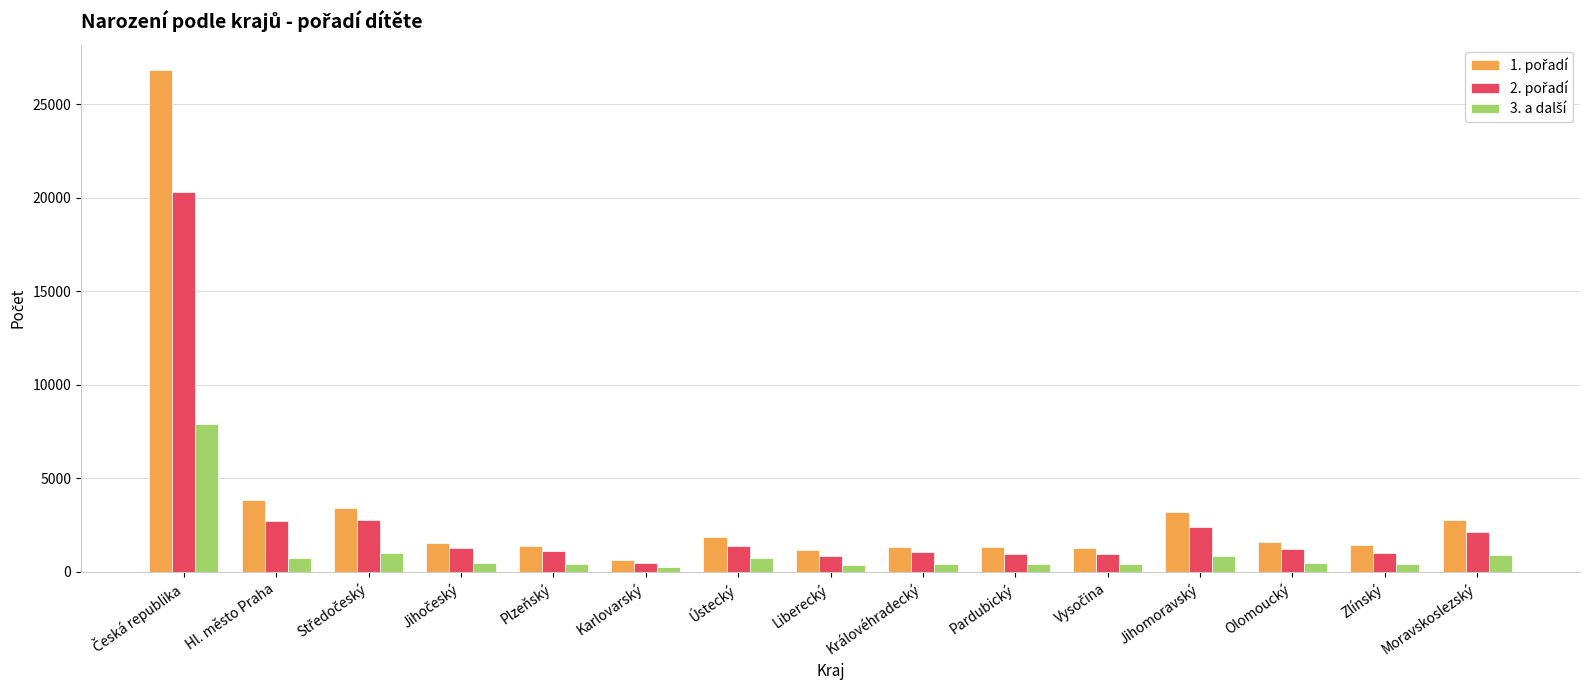

What position from the left is Jihočeský?

4